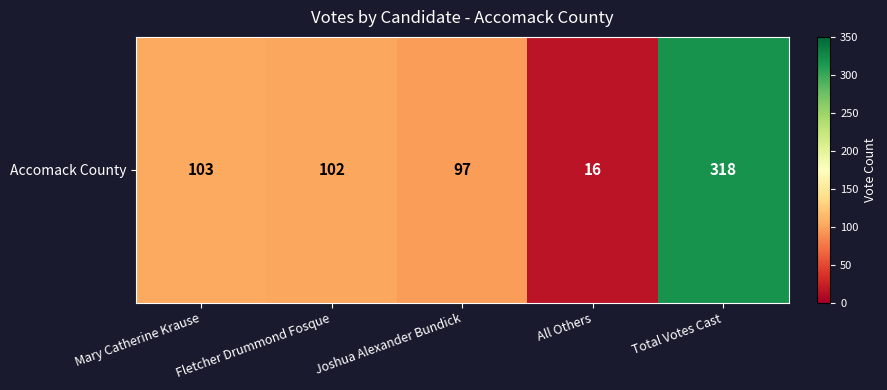

What is the greatest value displayed?

318